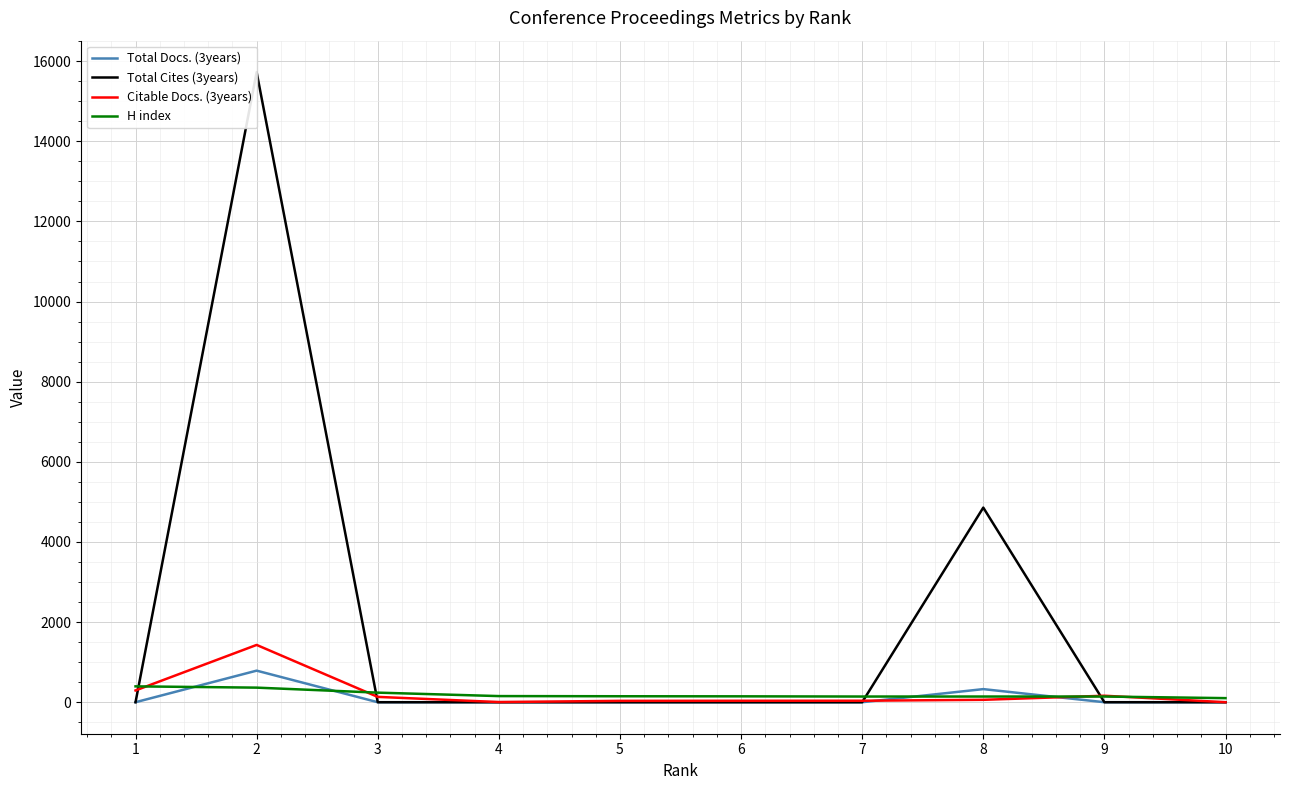

Does the chart display data point markers on the line(s)?

No